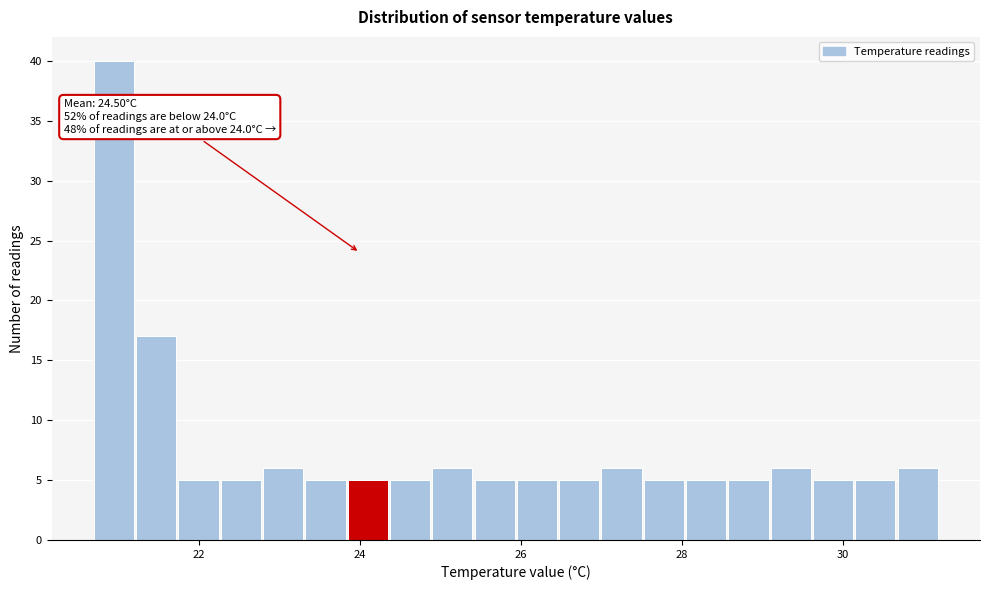

Around what value on the x-axis is the tallest bar? Give the approximate position of its centre, as read against the axis.

21.0